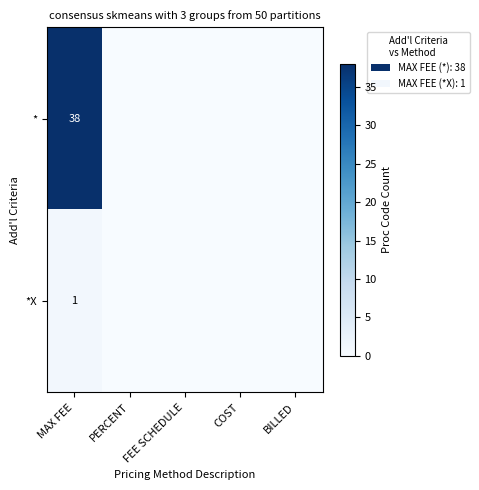

The value of * at MAX FEE is 38. True or false?

True